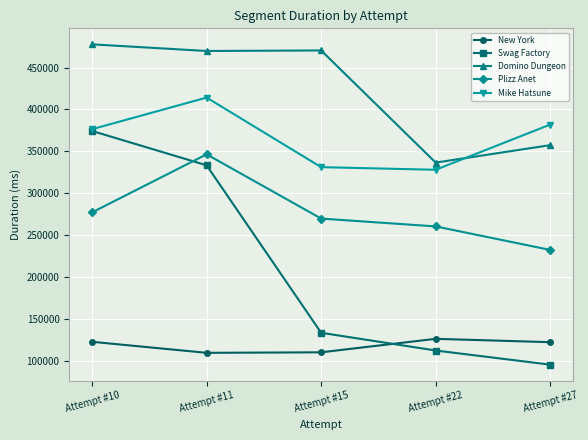

The value of Swag Factory at Attempt #10 is 374319. True or false?

True